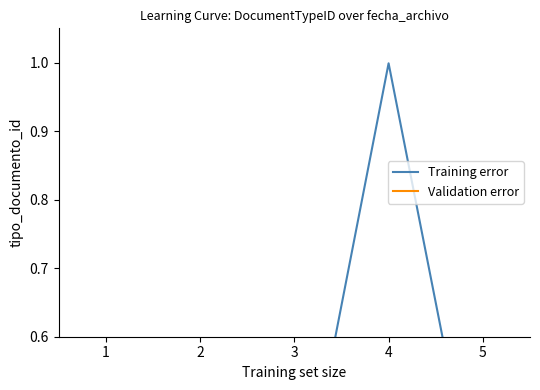

How many distinct data groups are displayed?

2